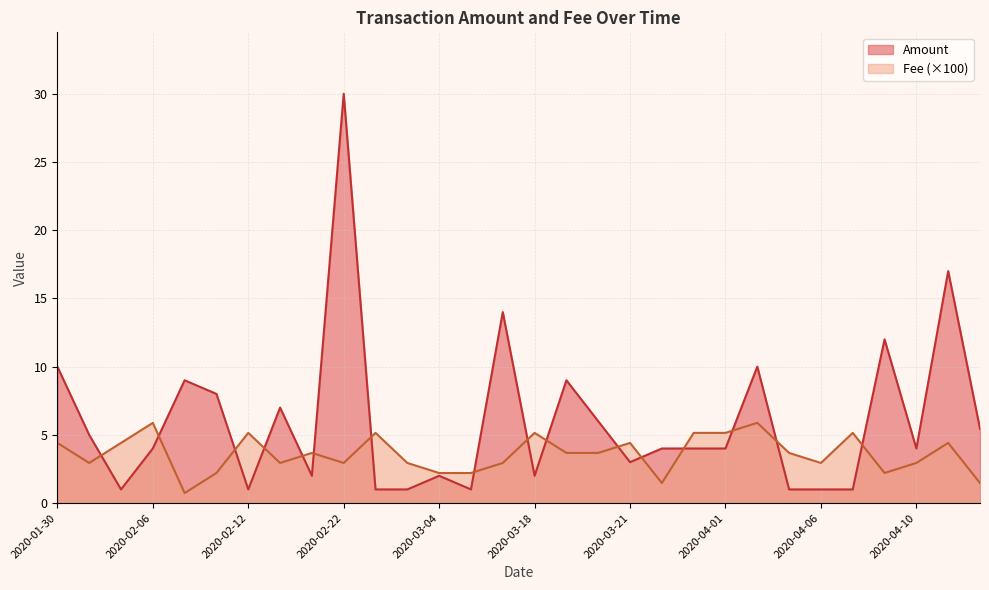

At how many categories does at least one series exceed 0?

30